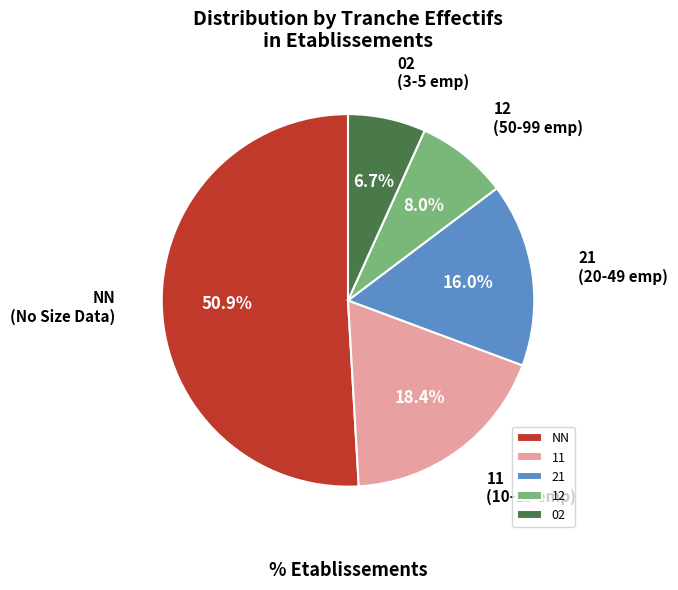

Combined, what portion of the pie is NN and 12?

58.9%